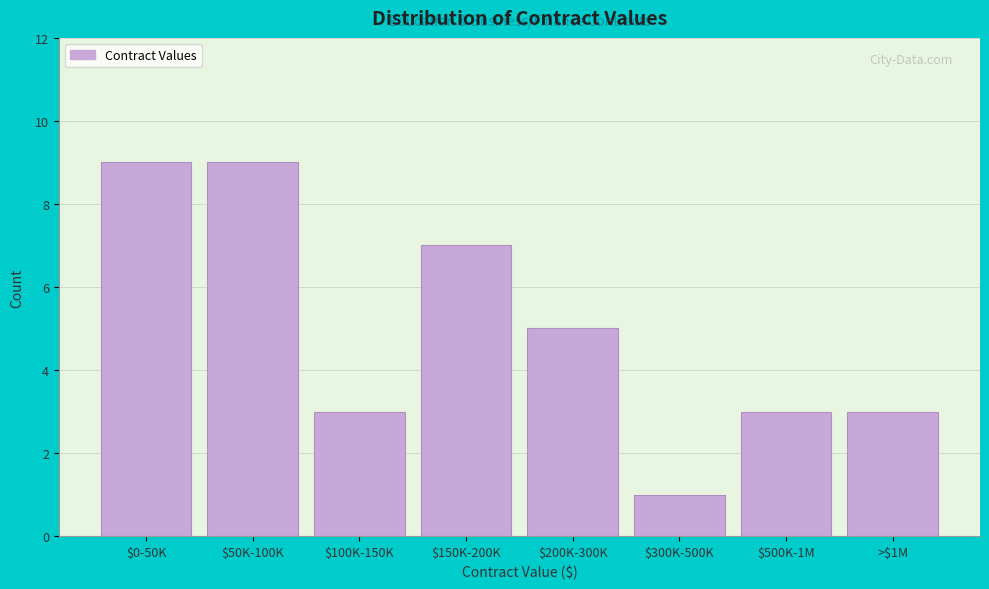

Reading left to right, extract all data points from this chart.

9	9	3	7	5	1	3	3